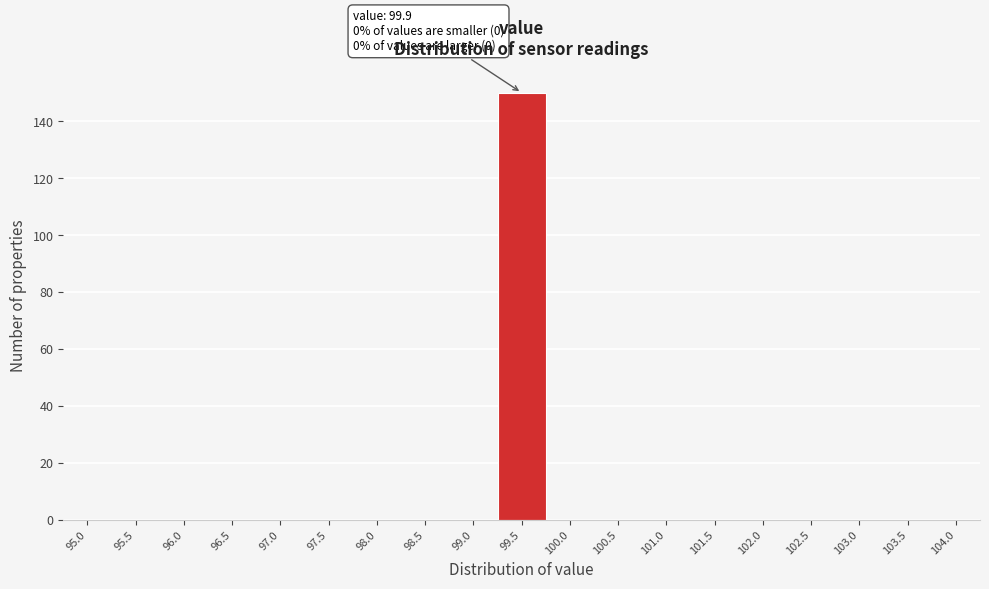

Reading left to right, what are all the values shown in this chart?

95.0=0	95.5=0	96.0=0	96.5=0	97.0=0	97.5=0	98.0=0	98.5=0	99.0=0	99.5=150	100.0=0	100.5=0	101.0=0	101.5=0	102.0=0	102.5=0	103.0=0	103.5=0	104.0=0